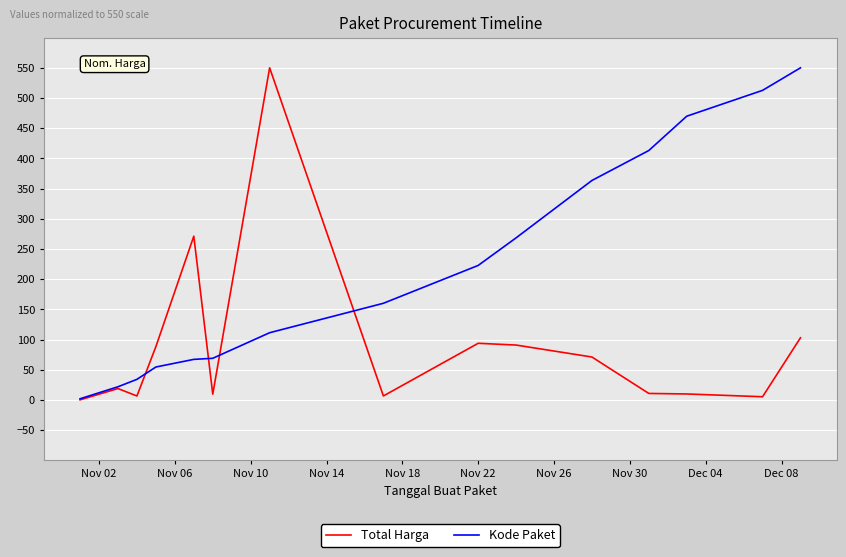

What is the highest value of the Total Harga series?

550.0